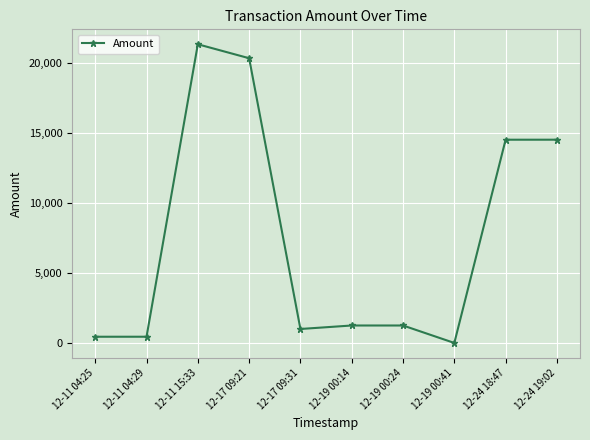

Approximately how many times larger is the value at 12-19 00:24 compared to 12-24 19:02?

0.1